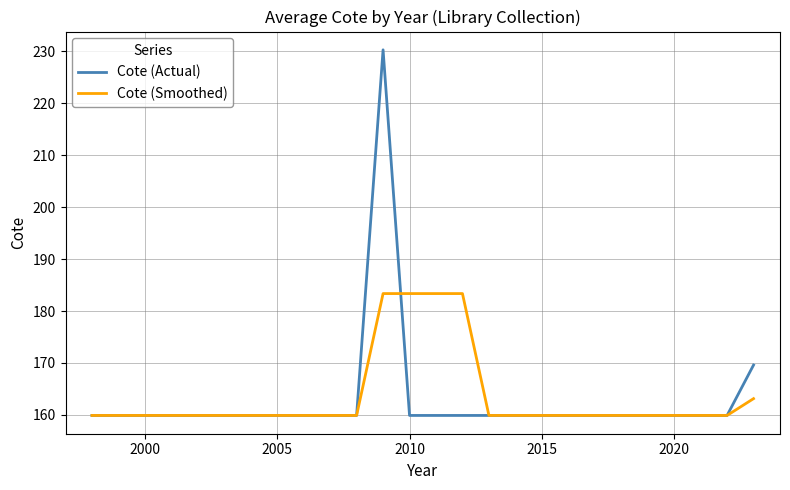

Rank the series by their maximum value, from highest to lowest.

Cote (Actual), Cote (Smoothed)